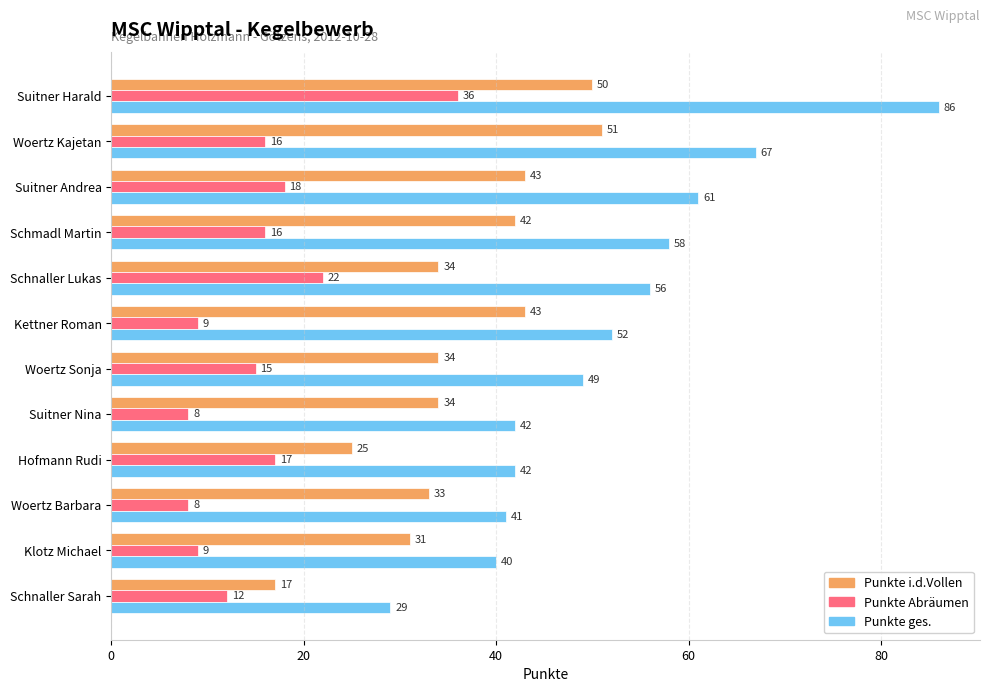

The Punkte Abräumen series shows 16 at Woertz Kajetan. True or false?

True